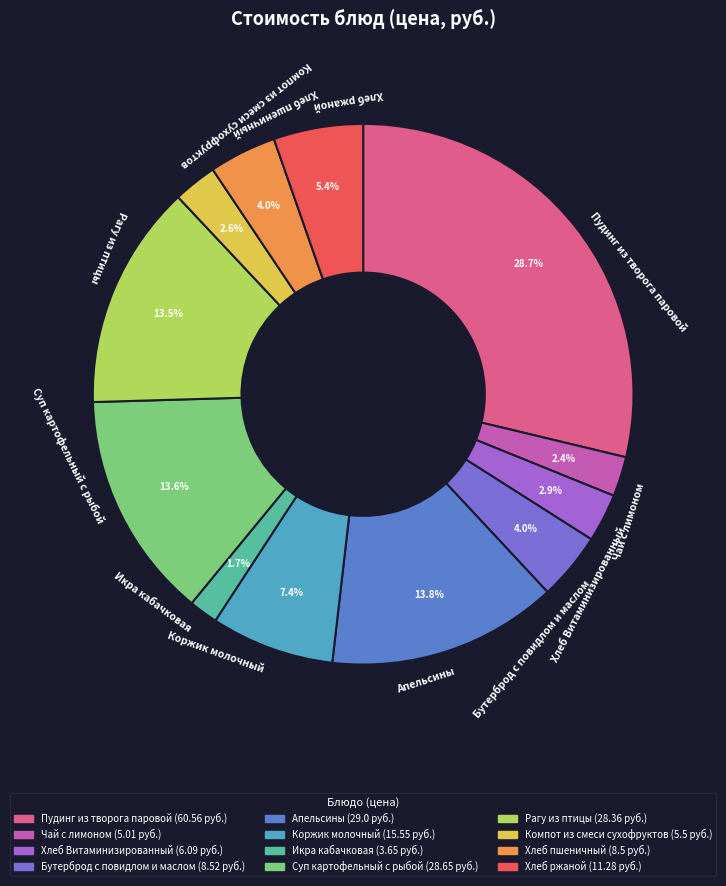

What portion of the pie excludes Бутерброд с повидлом и маслом?

96.0%